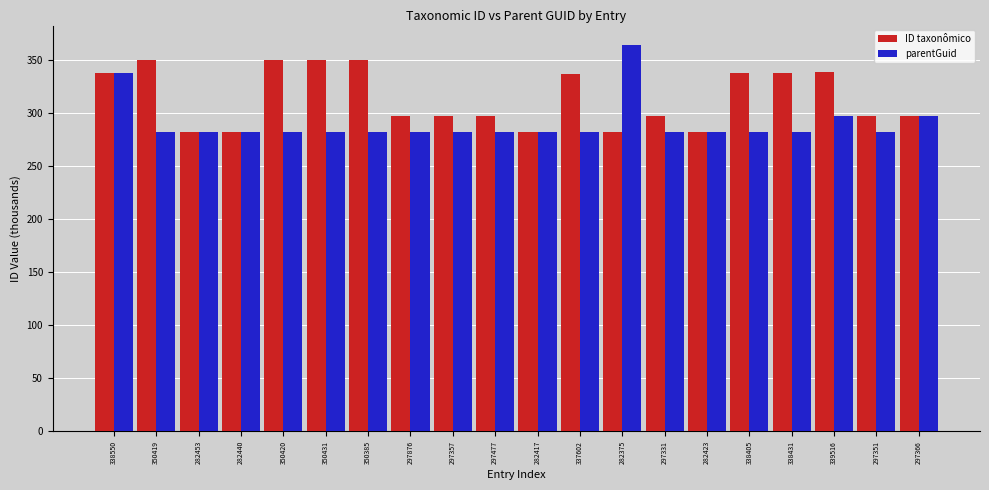

What is the smallest value displayed?

282.4